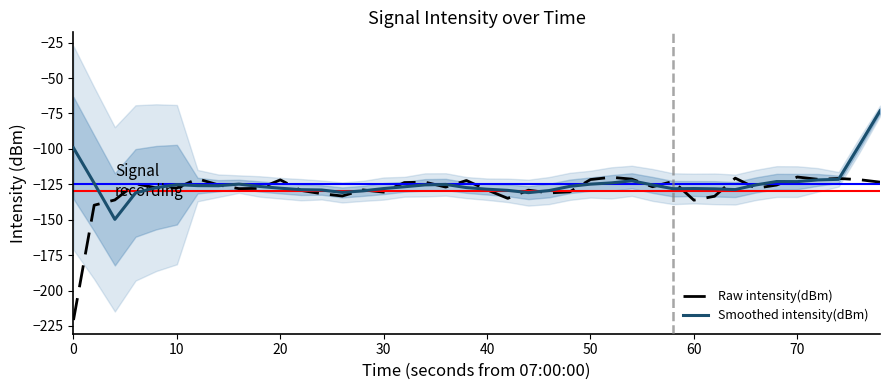

After their last crossing, which series has the higher values: Smoothed intensity(dBm) or Raw intensity(dBm)?

Smoothed intensity(dBm)